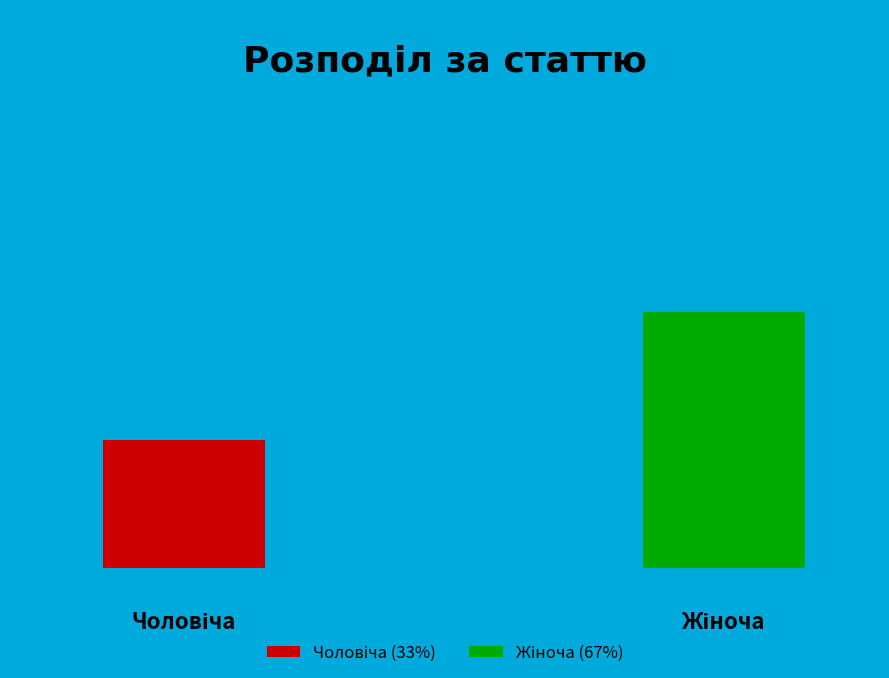

What is the majority slice?

Жіноча